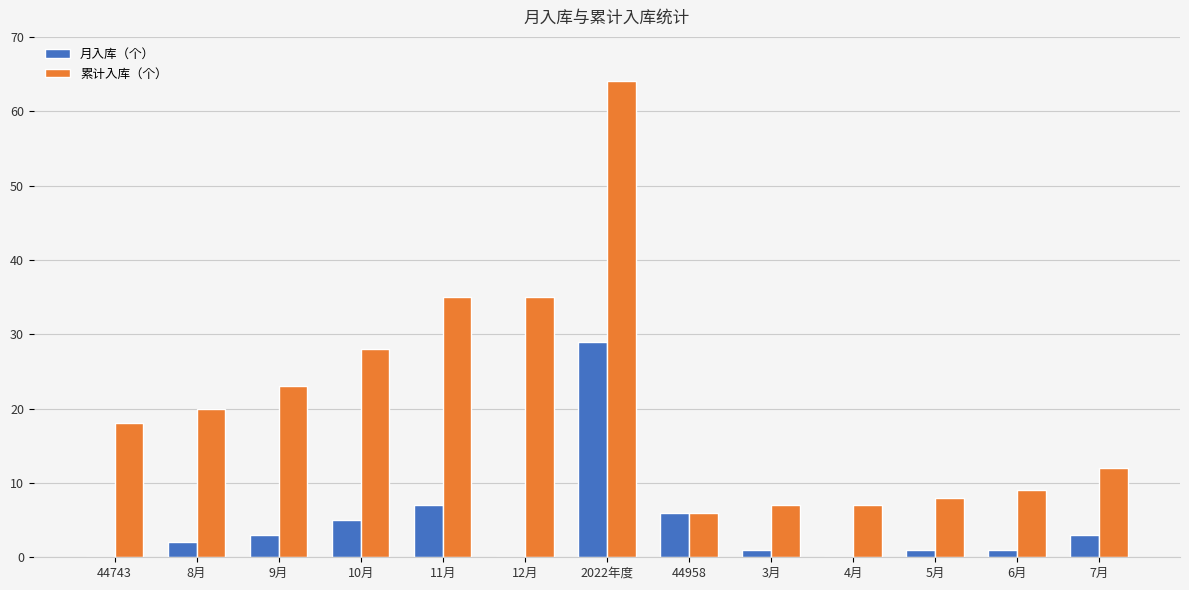

True or false: 累计入库（个） has a value of 6 at 6月.

False